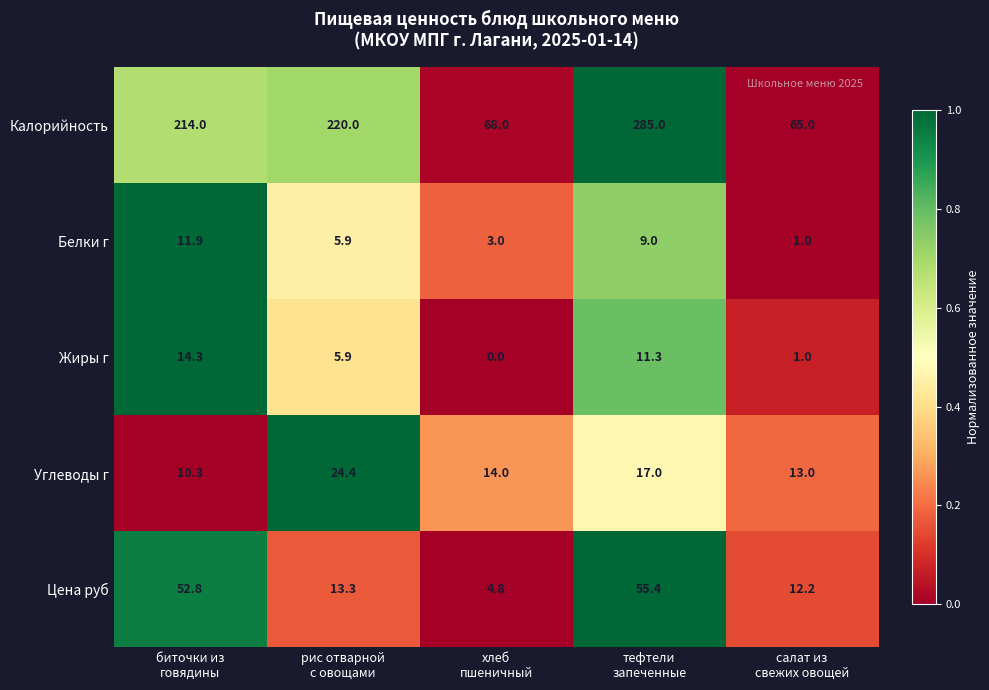

At which category does the chart reach its minimum across all series?

хлеб
пшеничный